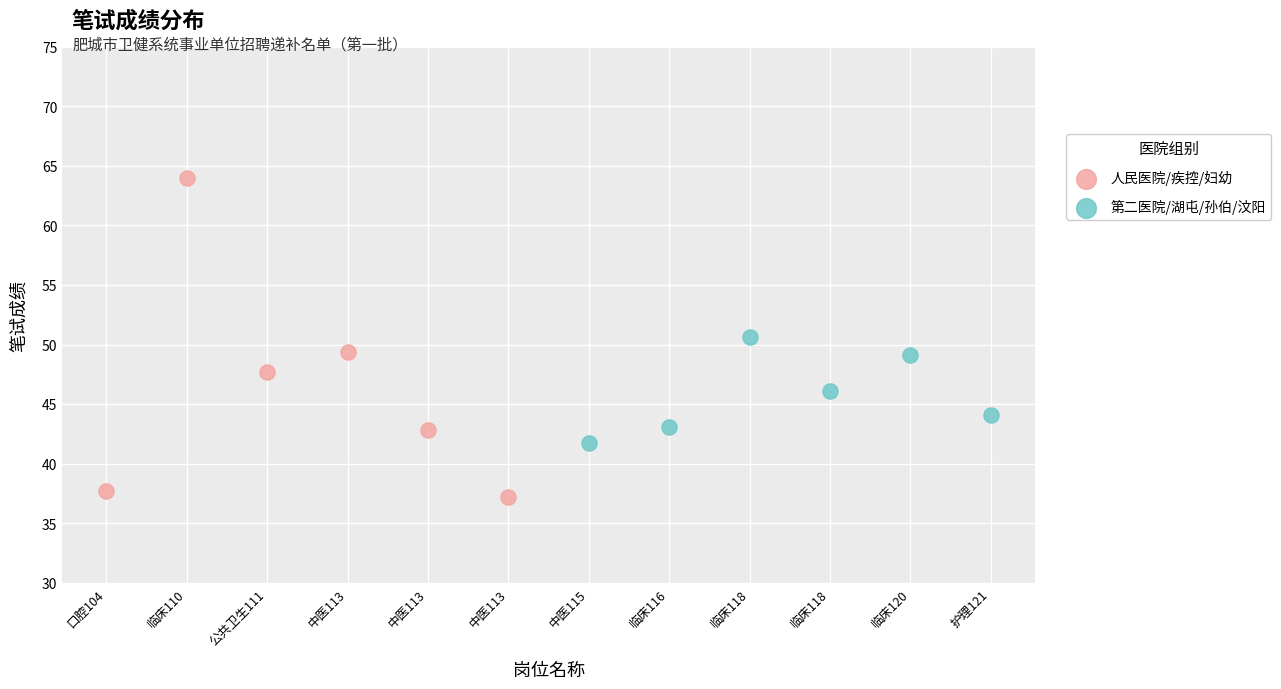

Which series has the widest spread of Y values?

人民医院/疾控/妇幼